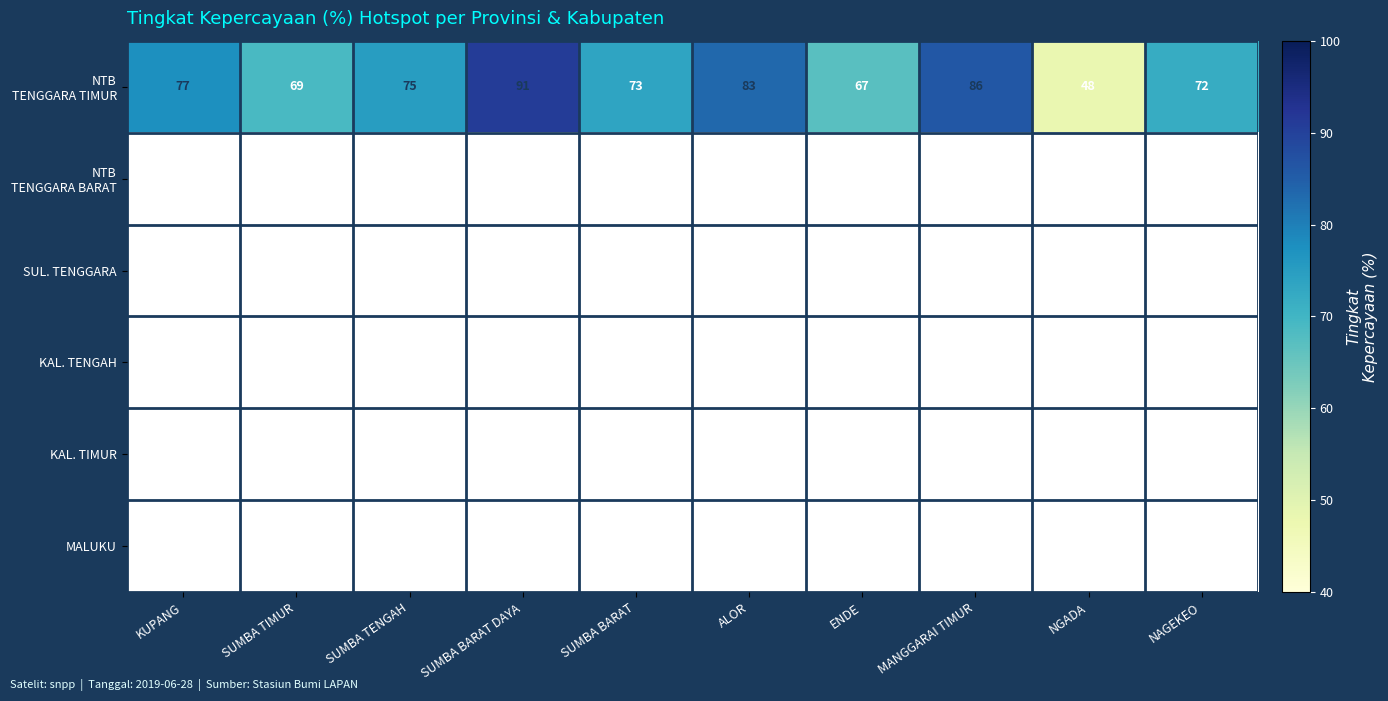

How many data points does each series have?

10